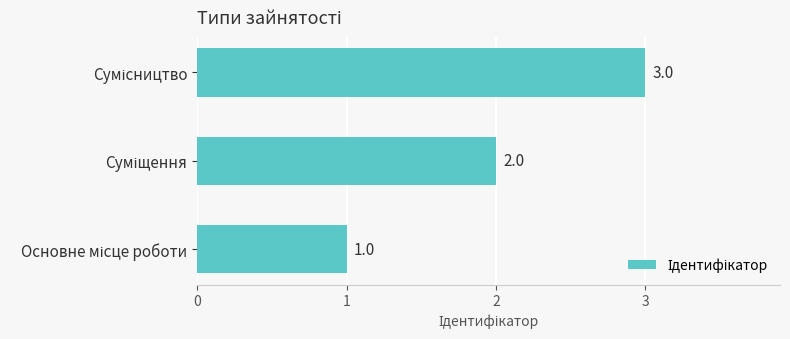

What is the minimum value shown in the chart?

1